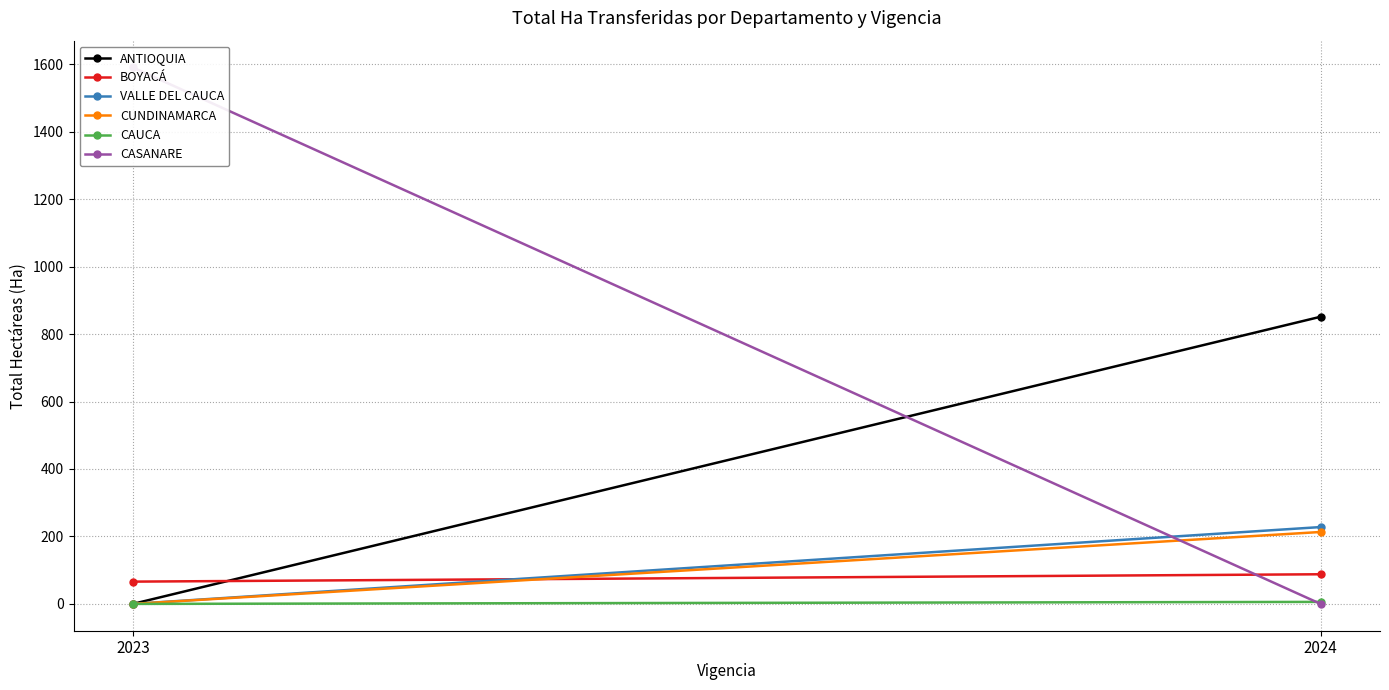

Which series has the largest range (max minus min)?

CASANARE